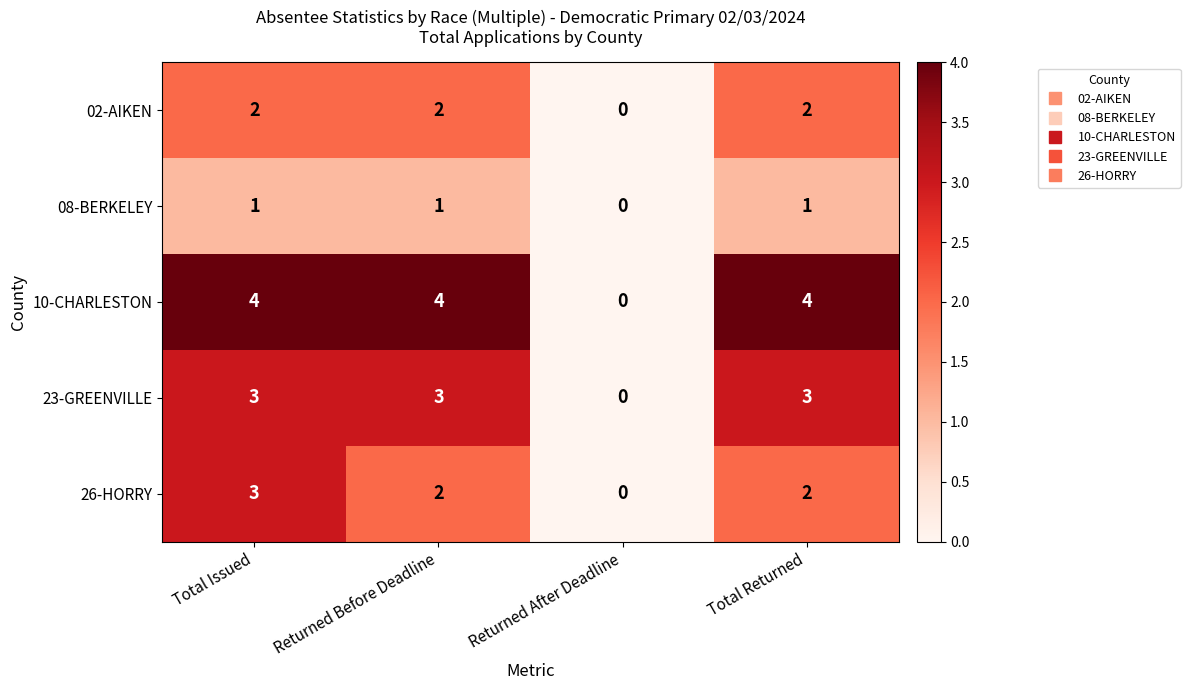

What is the spread (max minus min) of values at Total Returned?

3